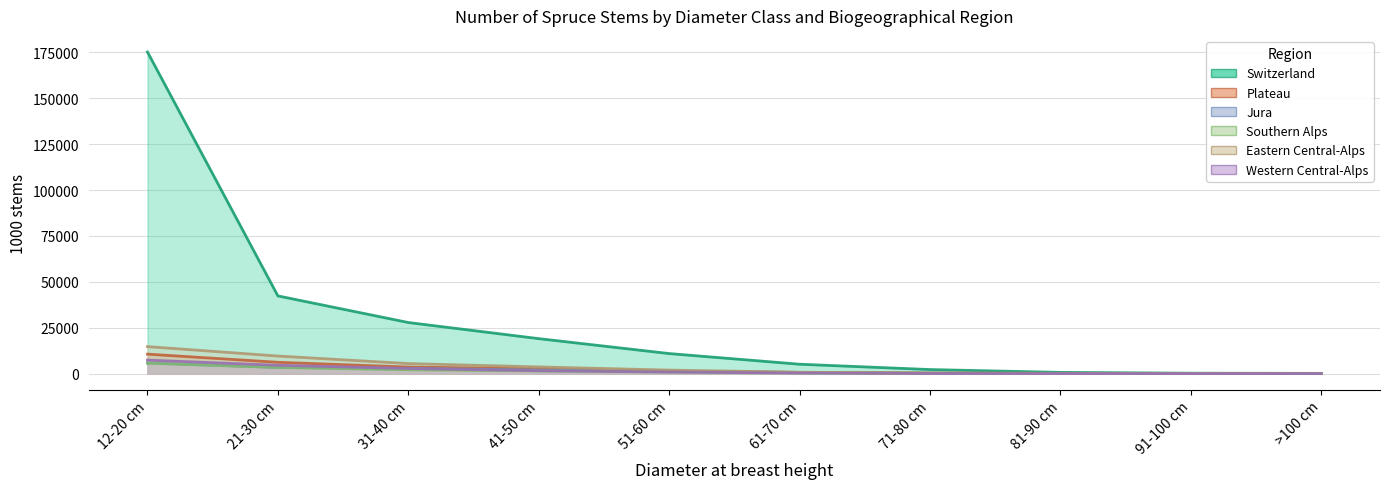

How many data points in Jura are less than 1269?

5